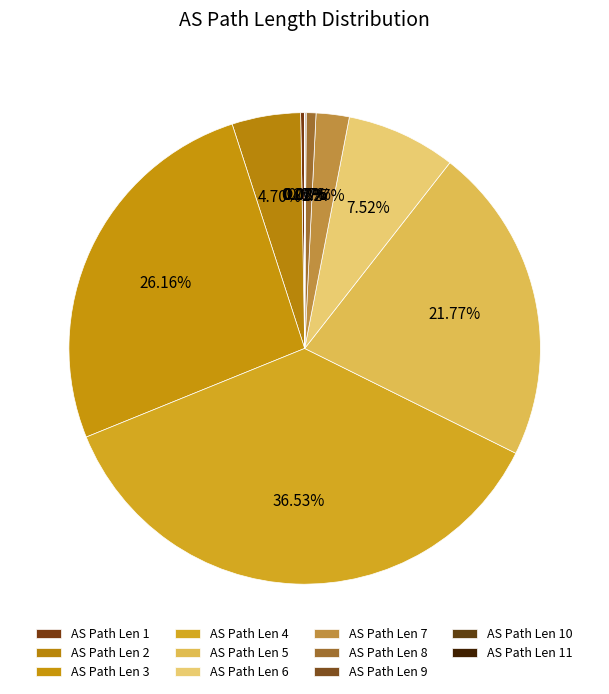

Rank the categories by value from highest to lowest.

4, 3, 5, 6, 2, 7, 8, 1, 9, 10, 11